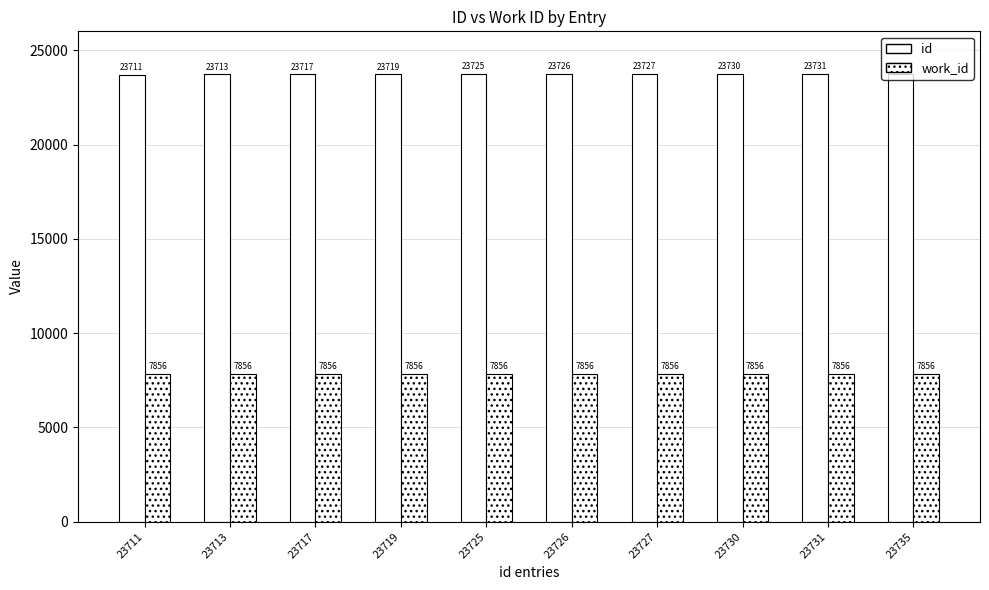

How many bars are there in total?

20